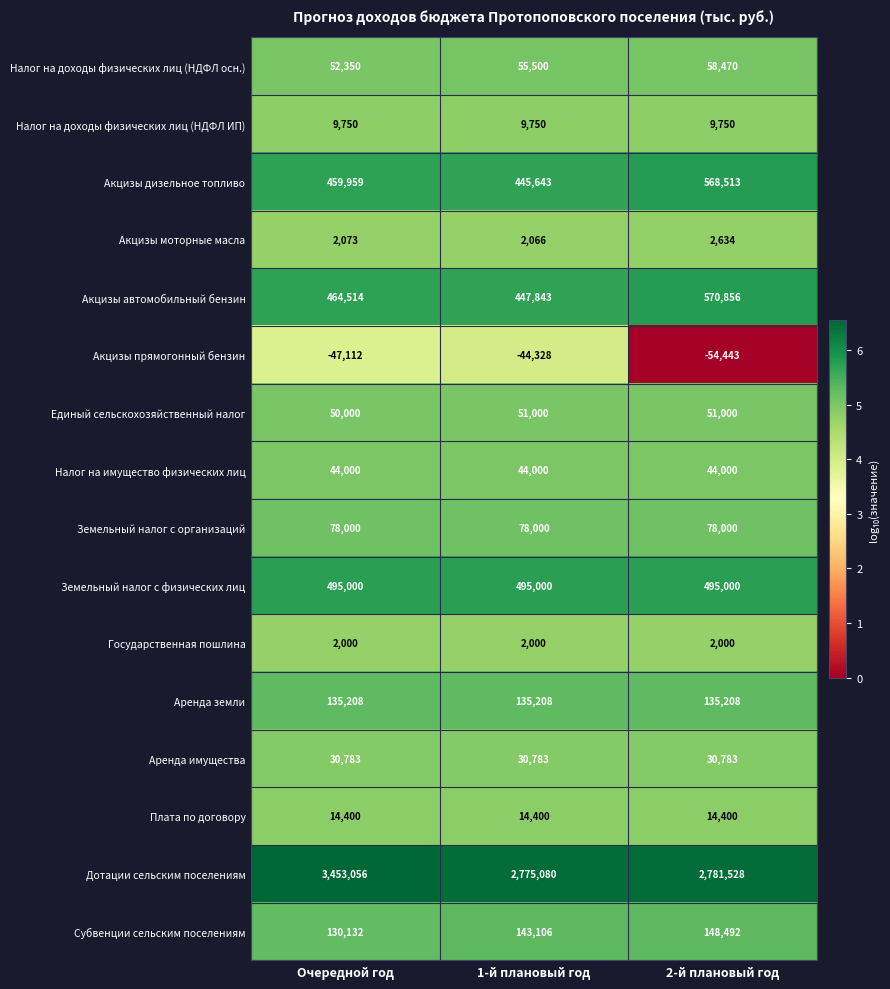

At which category is the sum across all series the highest?

Очередной год